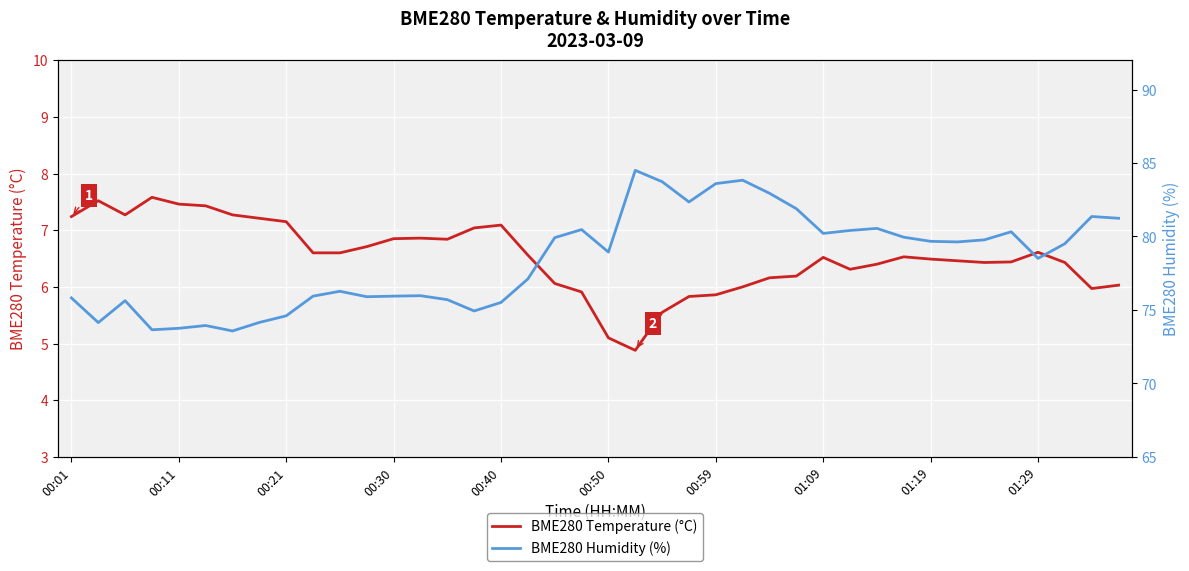

True or false: BME280 Temperature (°C) and BME280 Humidity (%) cross at least once.

False